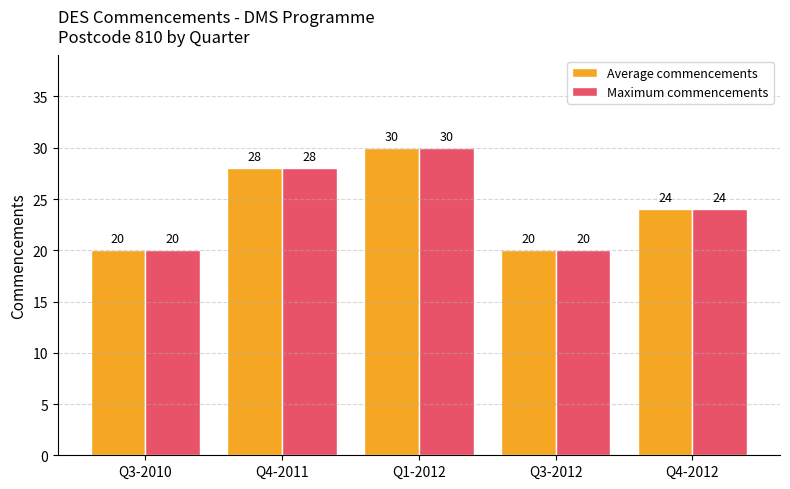

Count the Average commencements values in the range 20 to 28.

4